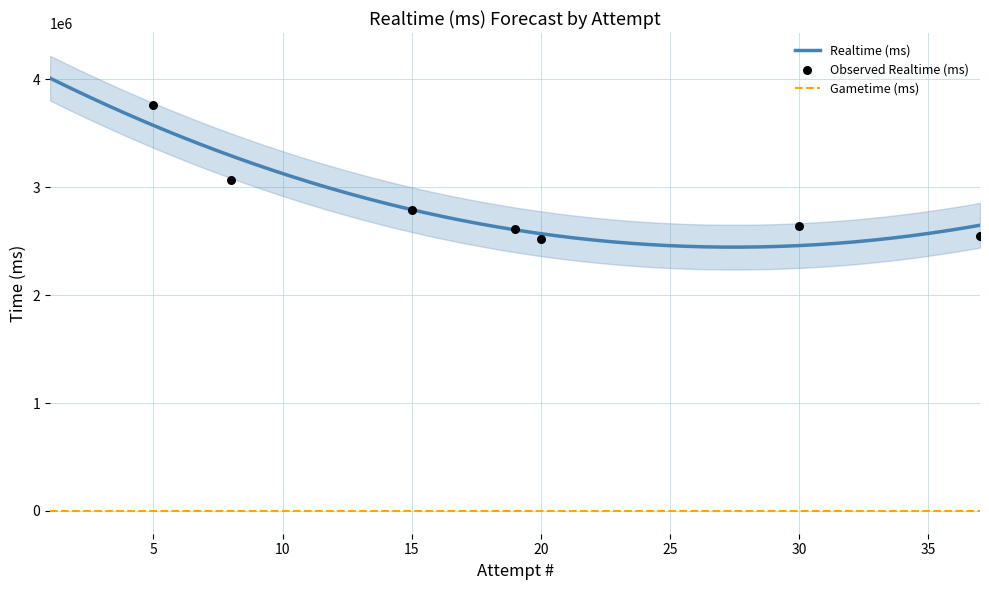

What is the maximum value for Realtime (ms)?

4010918.1